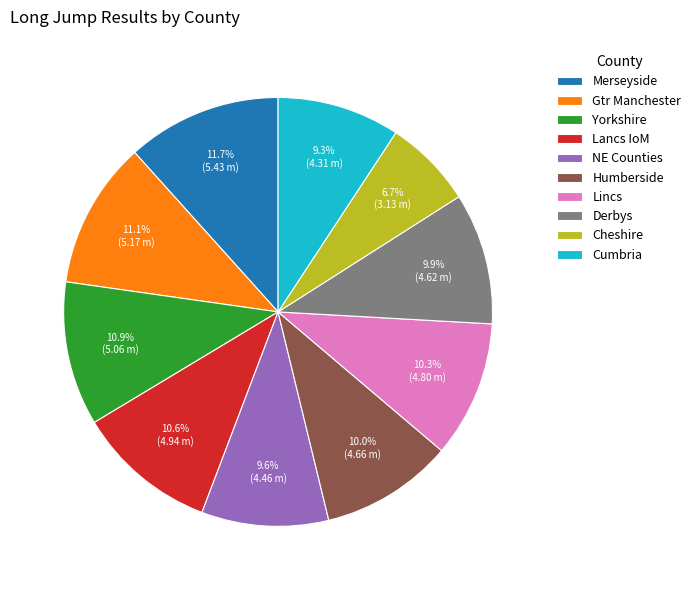

Approximately how many times larger is the value at Lincs compared to Cheshire?

1.5